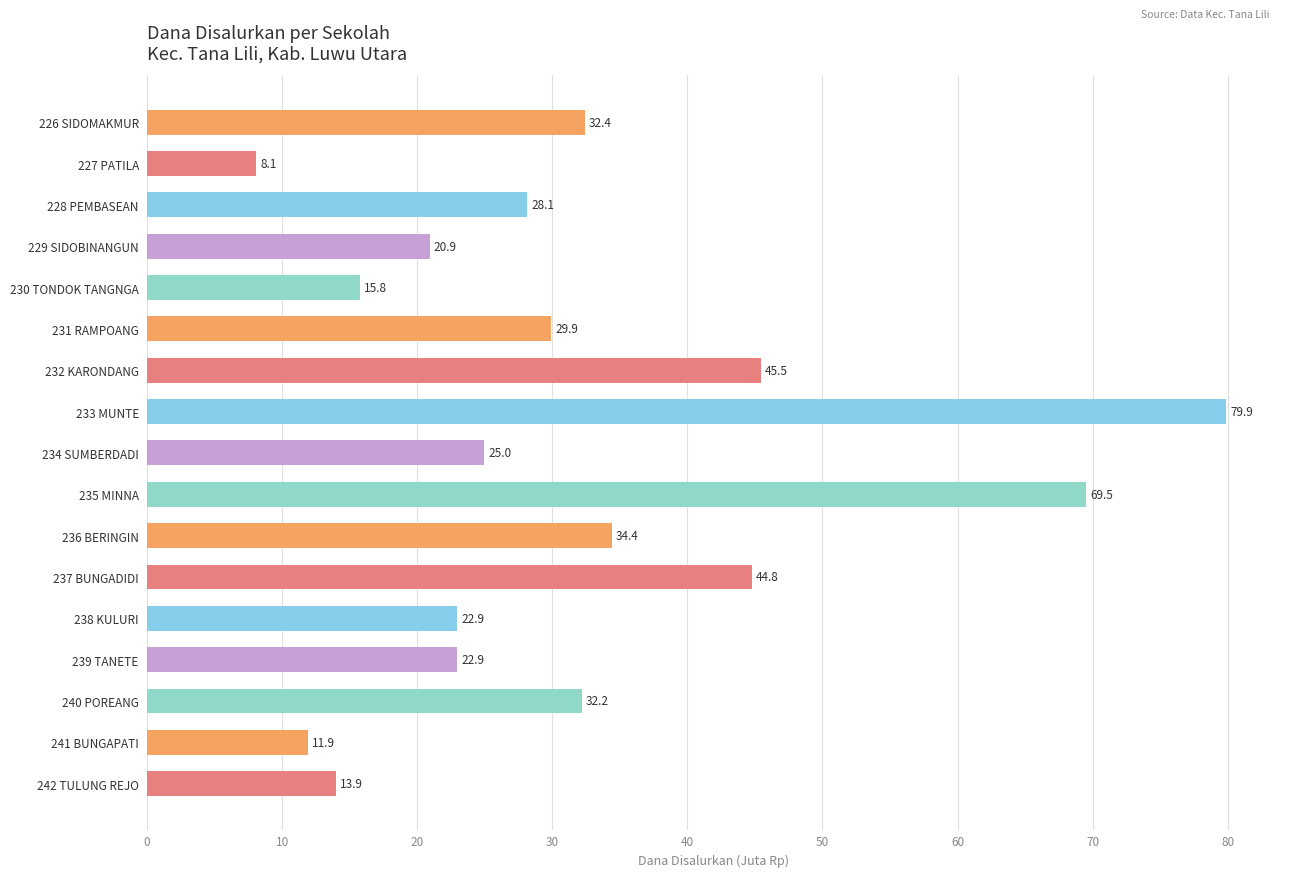

Does the chart contain stacked bars?

No